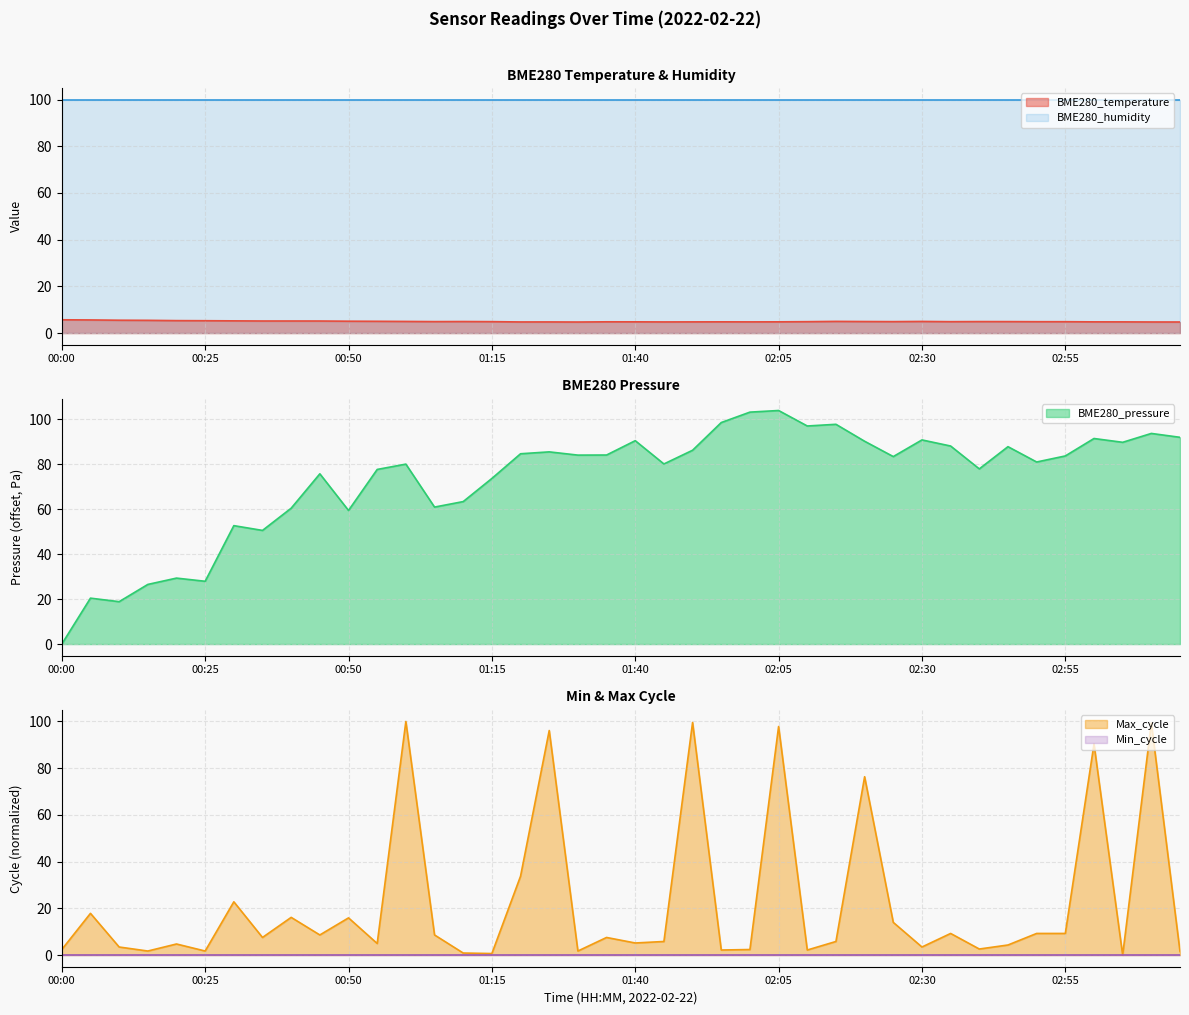

What is the difference between the maximum and minimum values?

1.0